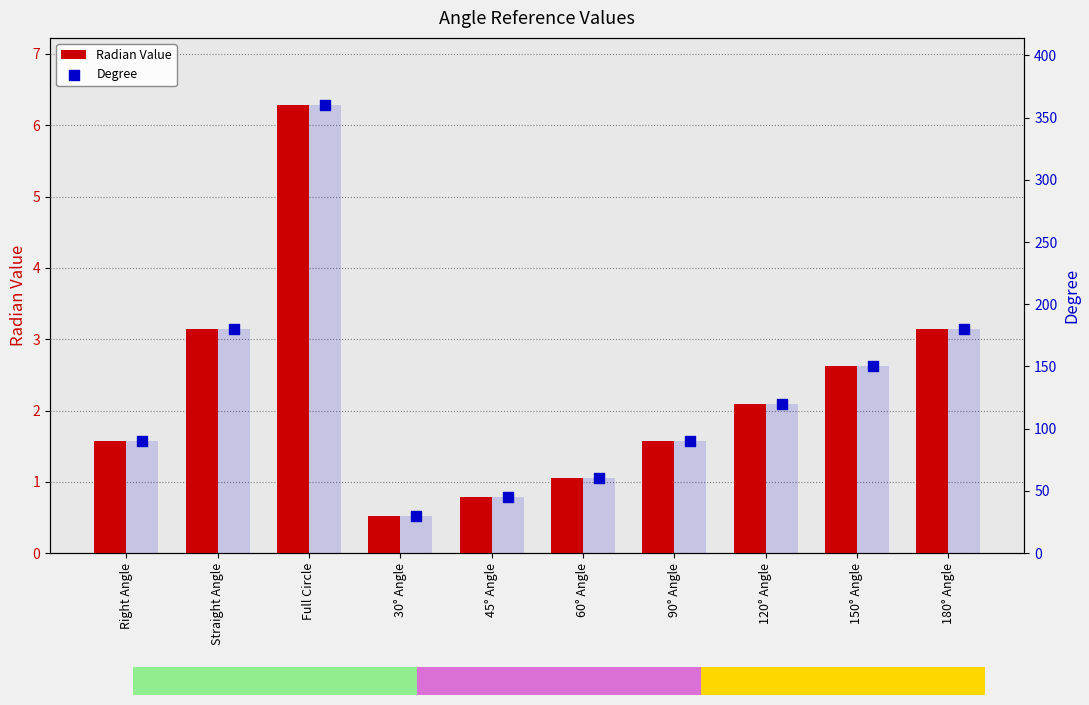

What is the total value across all series at 60° Angle?

61.0